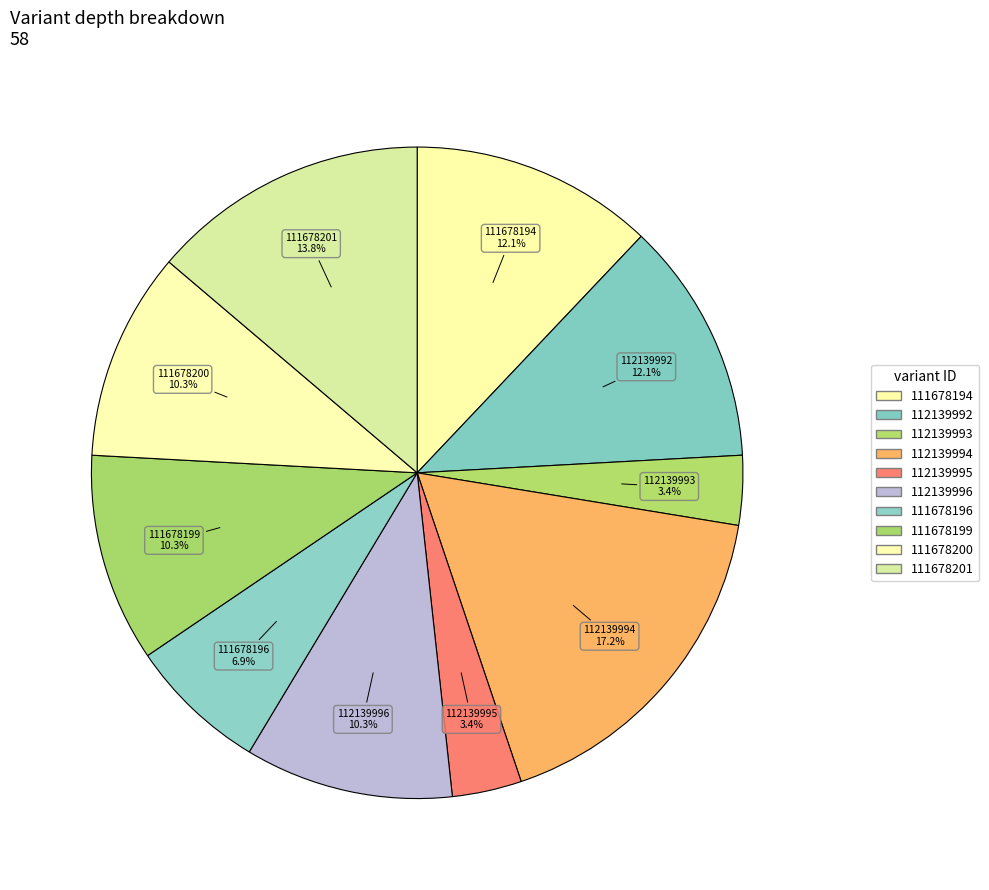

What is the ratio of the value at 111678196 to the value at 112139992?

0.6